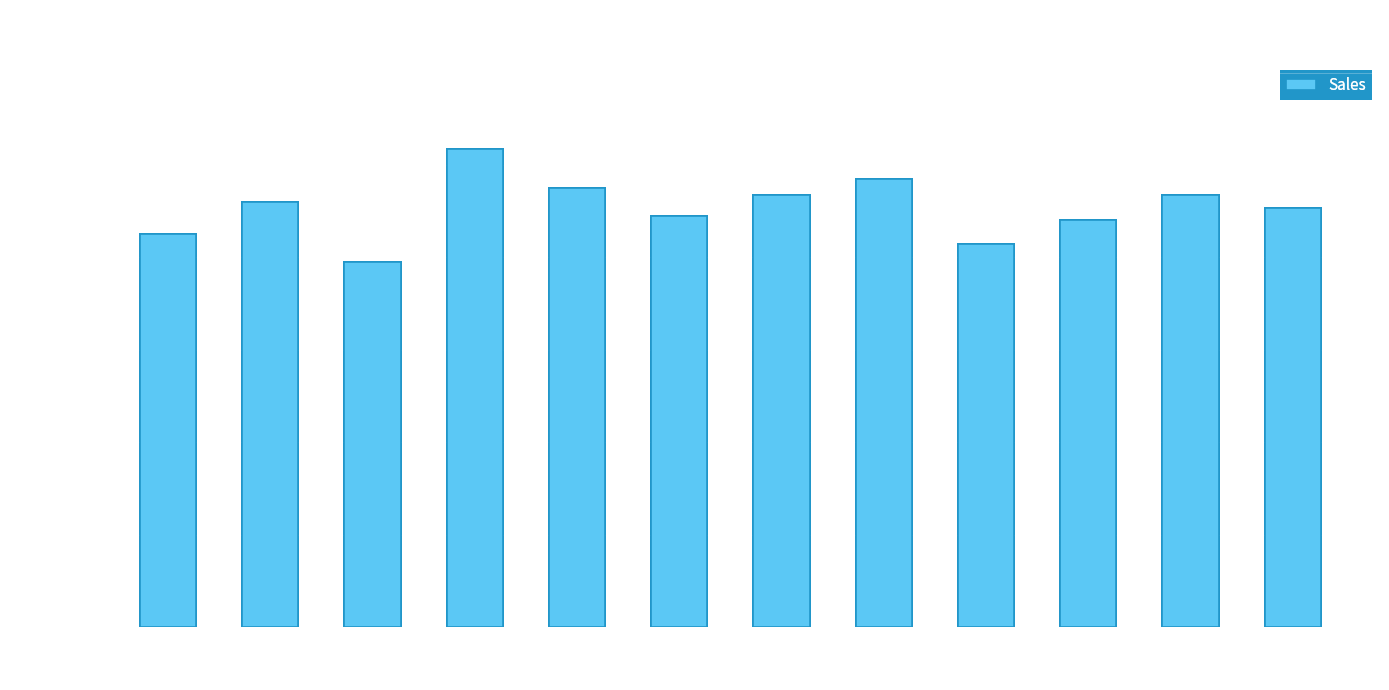

What is the value of the 5th bar from the left?

9500